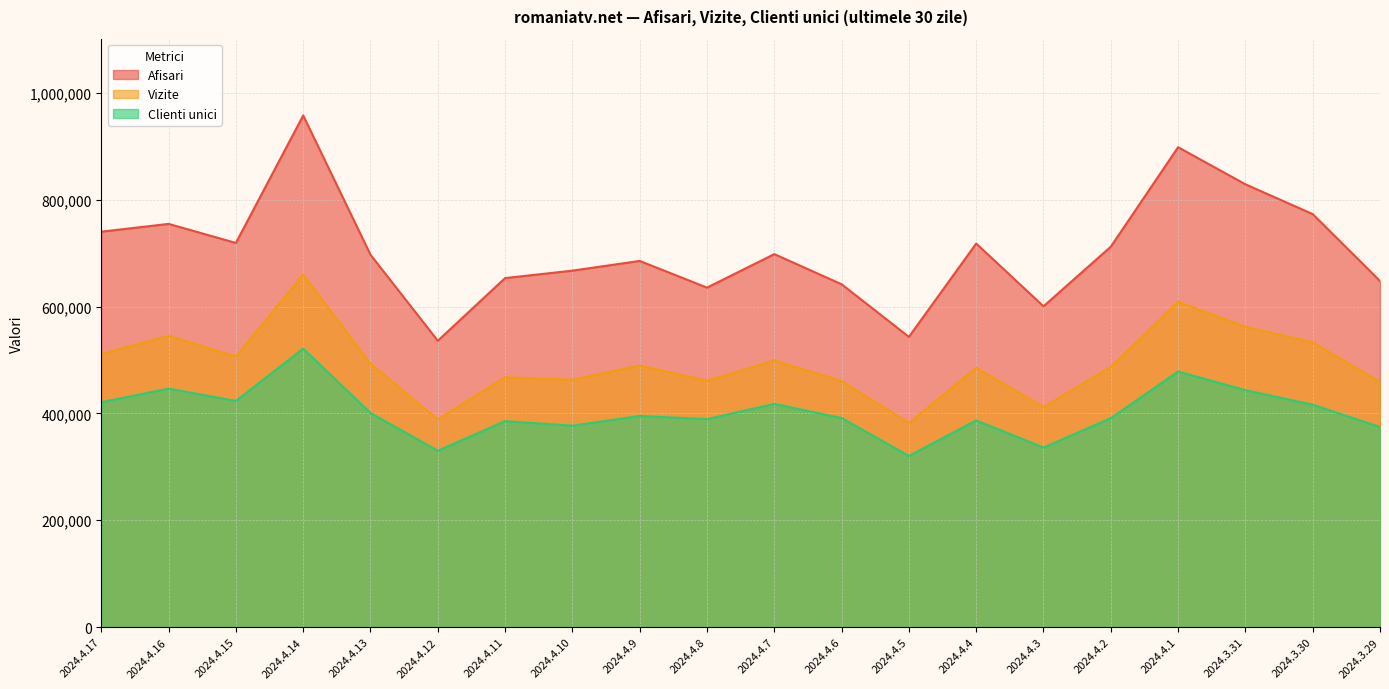

List the series in order of their overall mean, lowest first.

Clienti unici, Vizite, Afisari